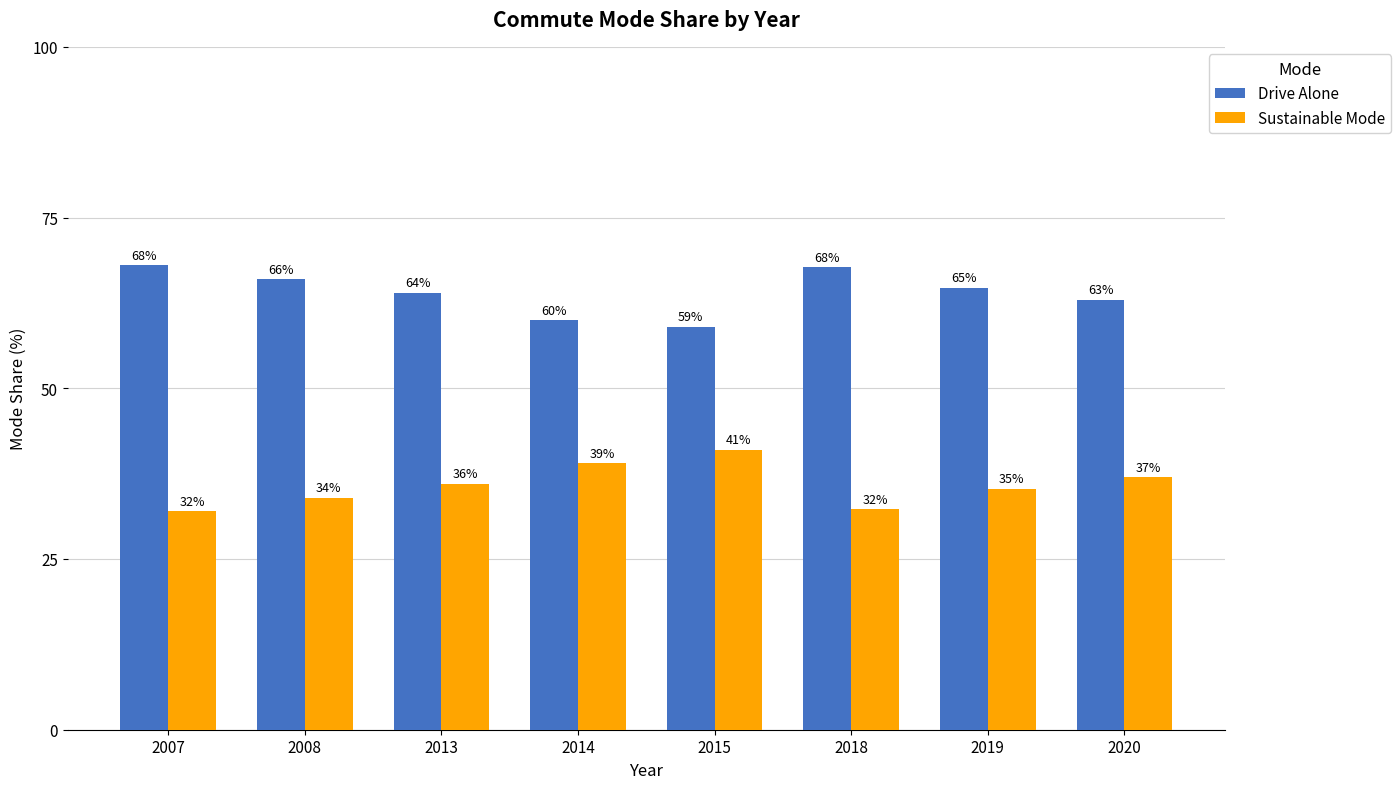

What is the difference between the maximum and second lowest values in the Drive Alone series?

8.0